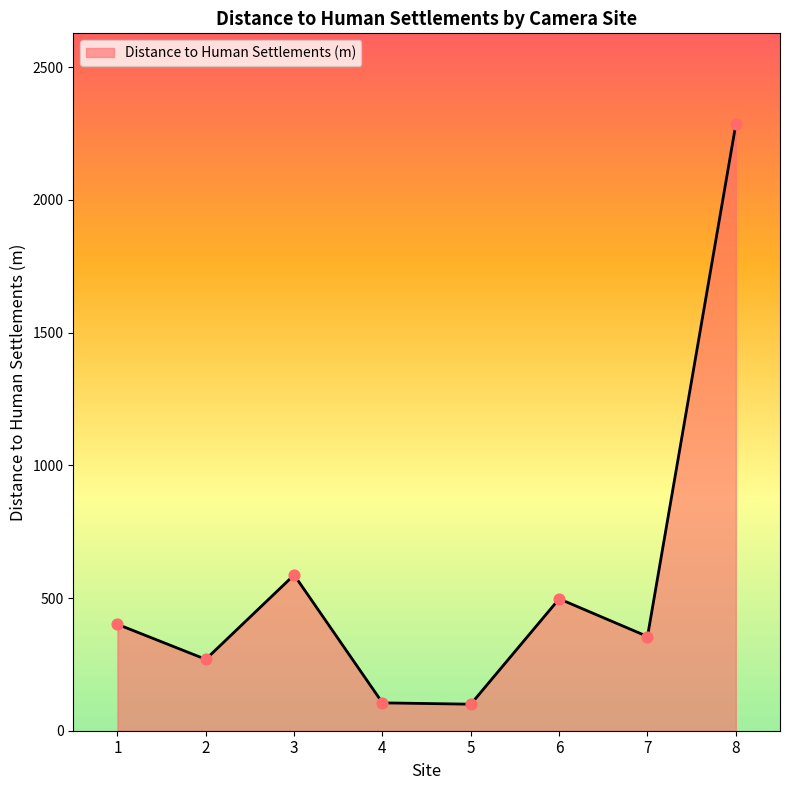

Between 4 and 2, which is larger?

2